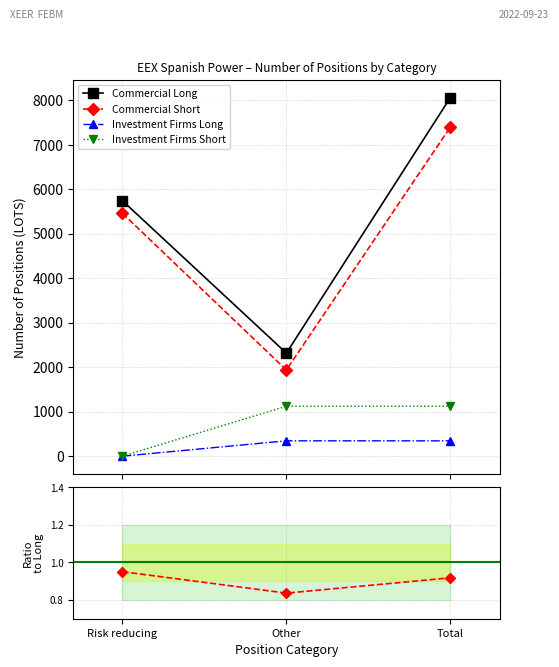

Rank the series at Total from lowest to highest value.

Short/Long (Commercial), Investment Firms Long, Investment Firms Short, Commercial Short, Commercial Long